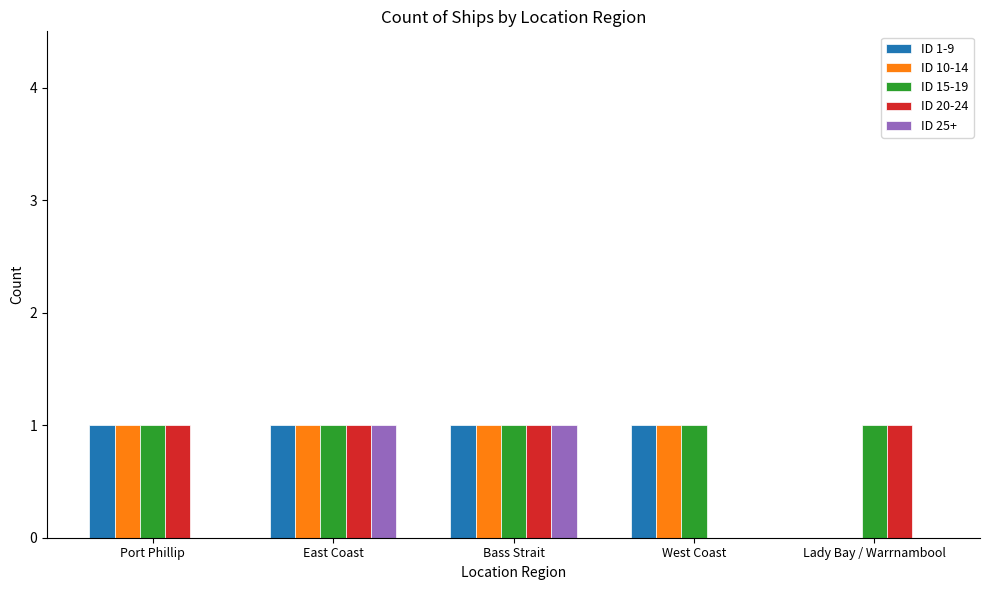

How many positive values does the ID 1-9 series have?

4